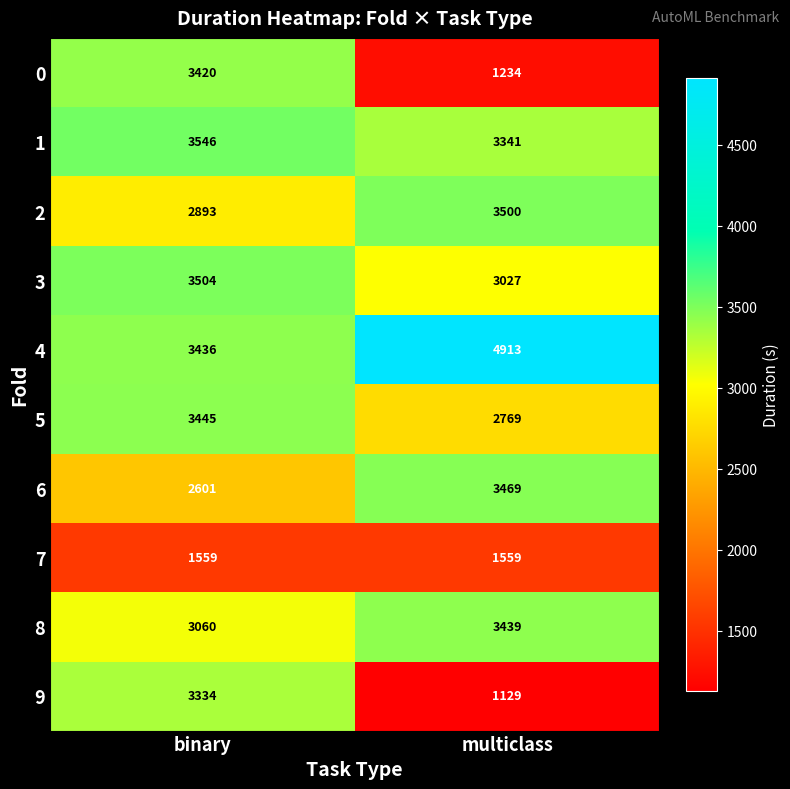

Which series has the largest total across all categories?

4